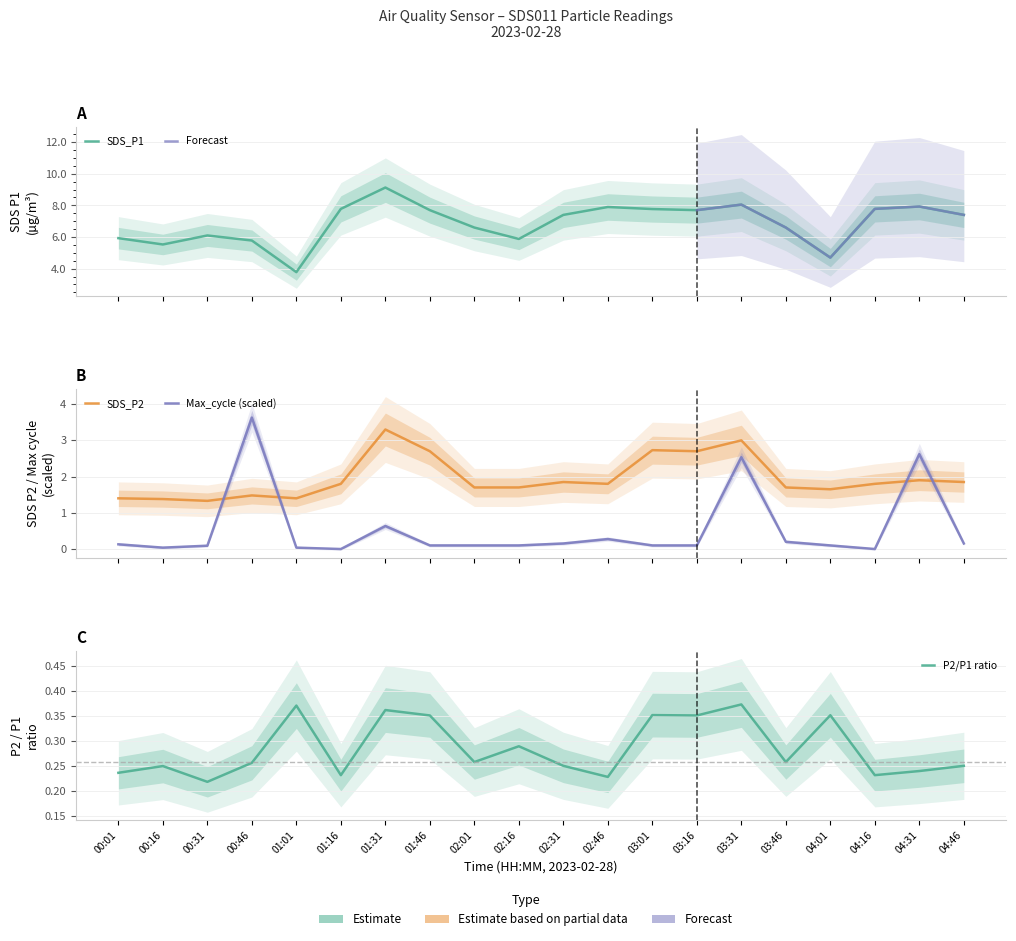

At which label is Max_cycle closest to 1?

01:31